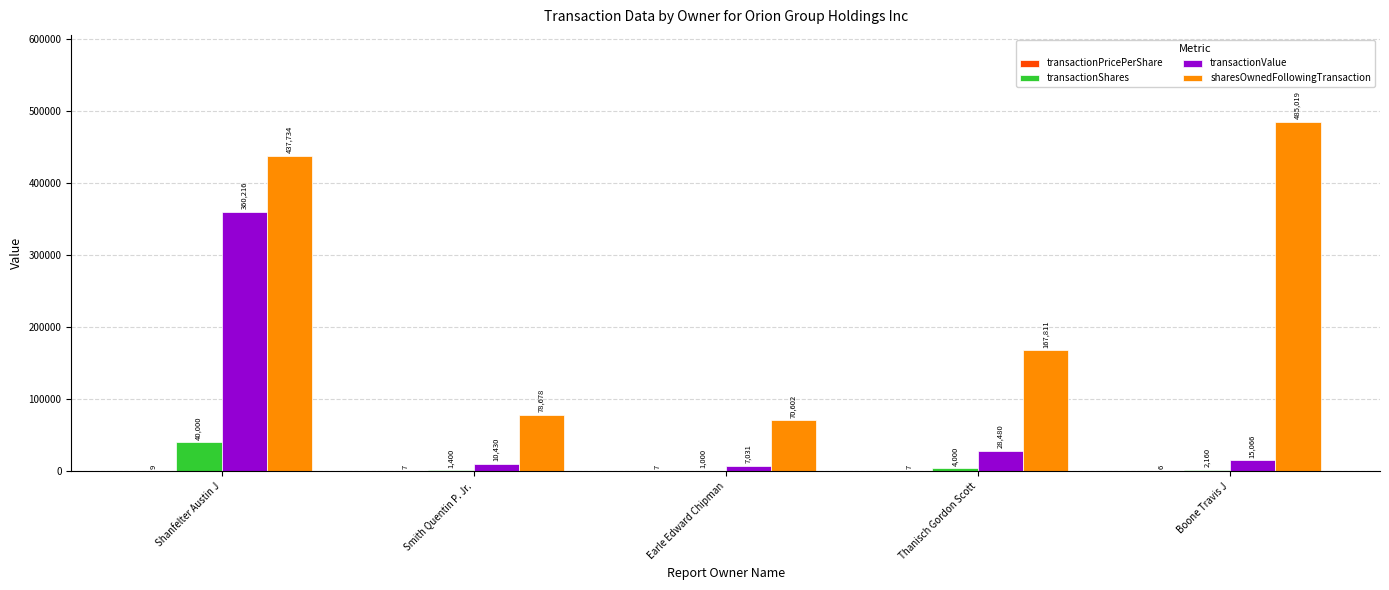

What is the greatest value displayed?

485019.0